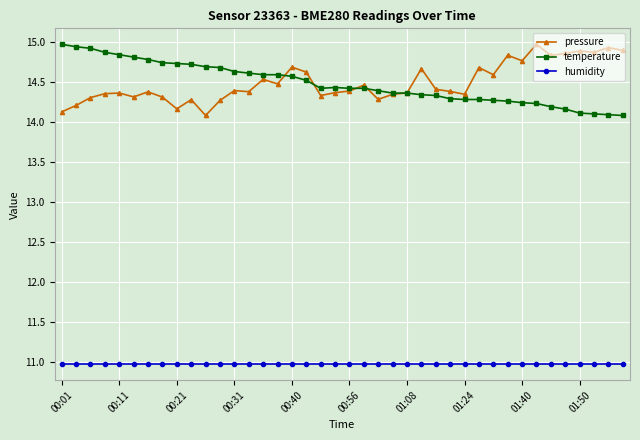

Is this an area chart (filled region under the line)?

No